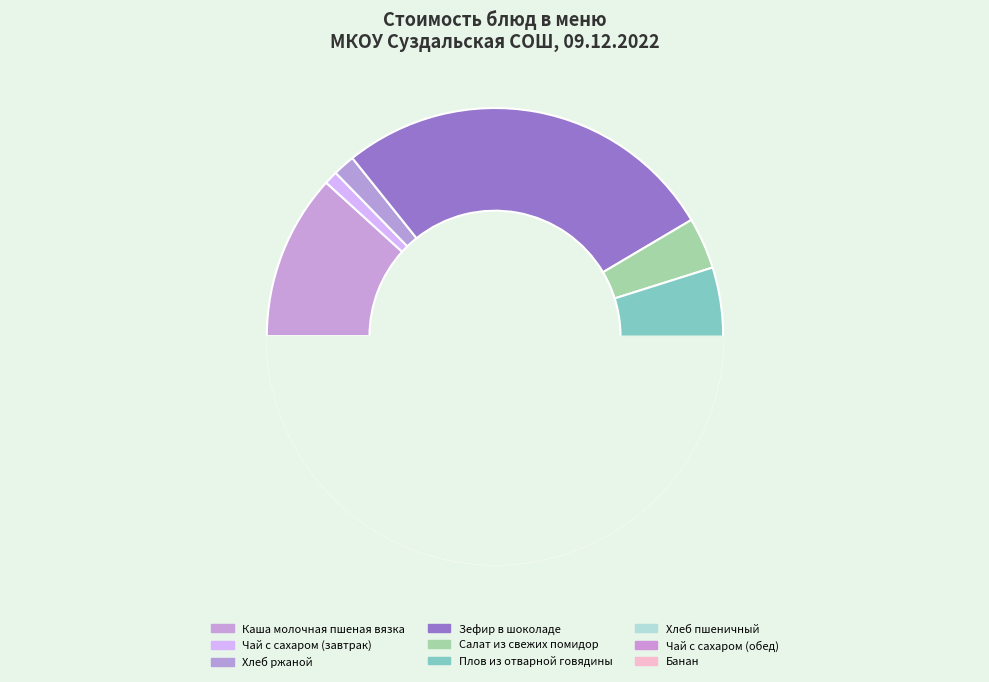

What percentage is NOT represented by Салат из свежих помидор?

96.4%